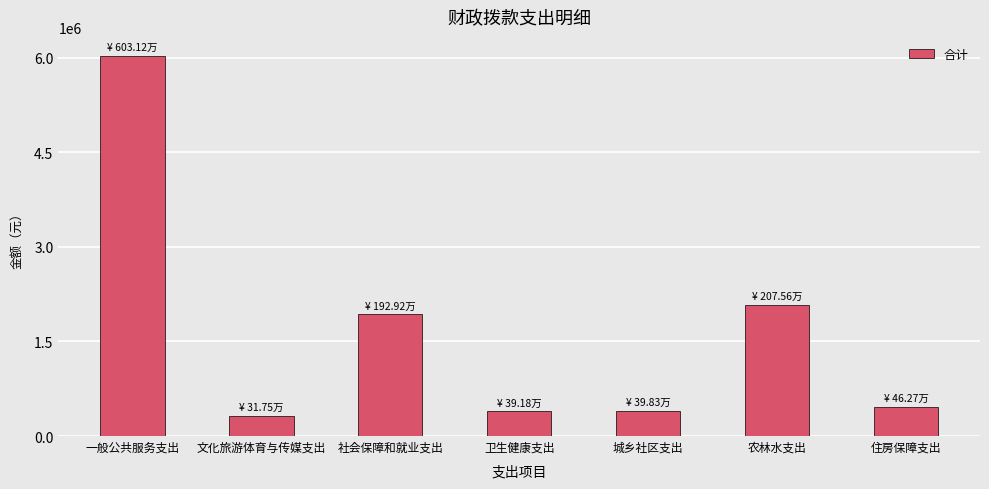

What is the sum of all values?

11606224.7